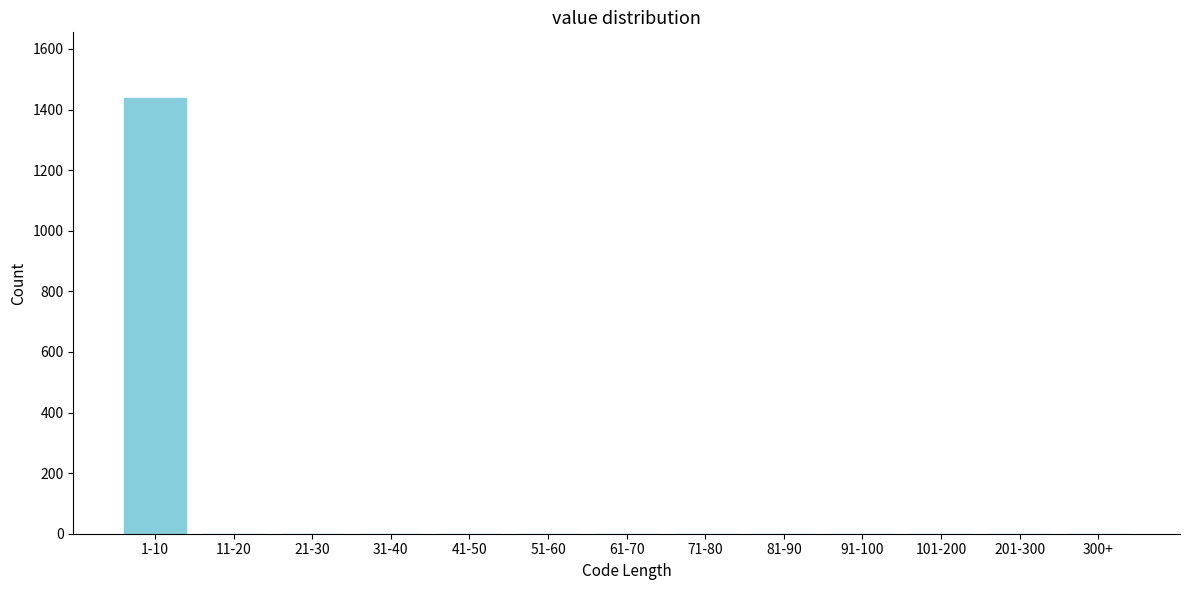

Reading left to right, what are all the values shown in this chart?

1-10=1438	11-20=0	21-30=0	31-40=0	41-50=0	51-60=0	61-70=0	71-80=0	81-90=0	91-100=0	101-200=0	201-300=0	300+=0